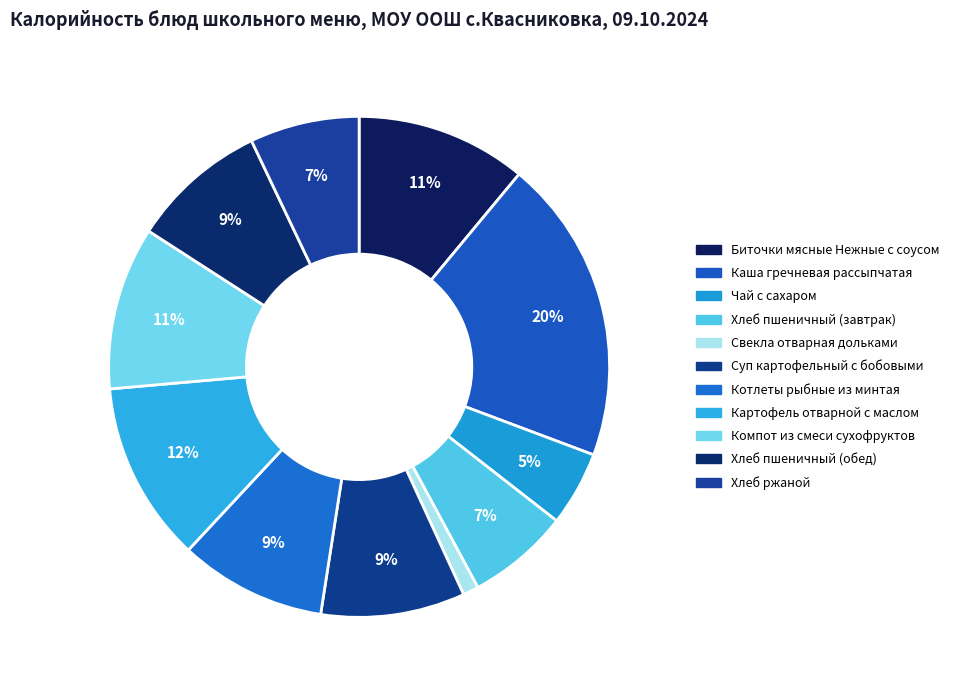

Count the number of slices in the pie.

11